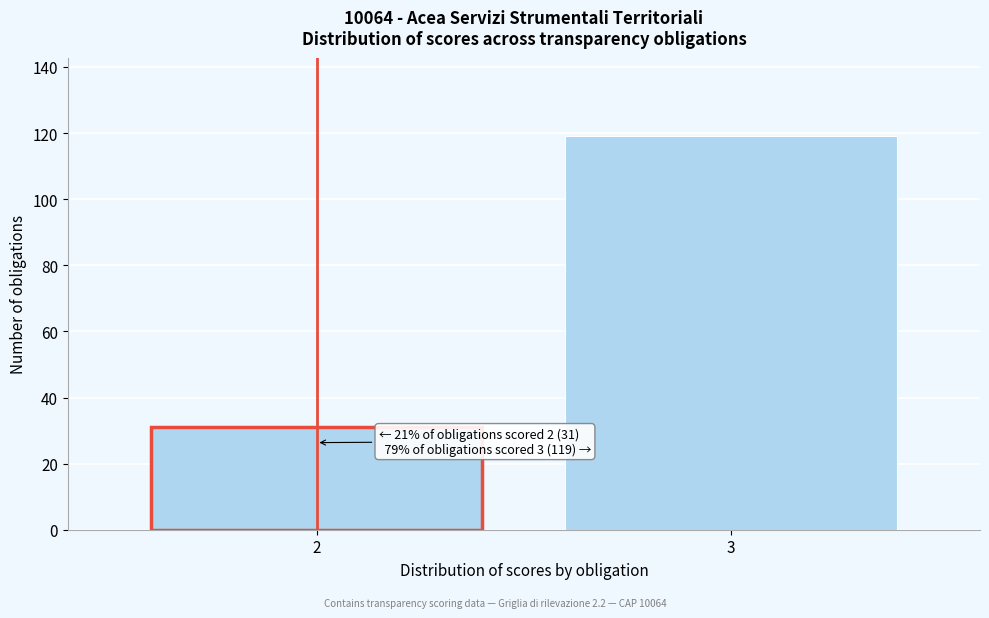

Reading left to right, extract all data points from this chart.

2=31	3=119